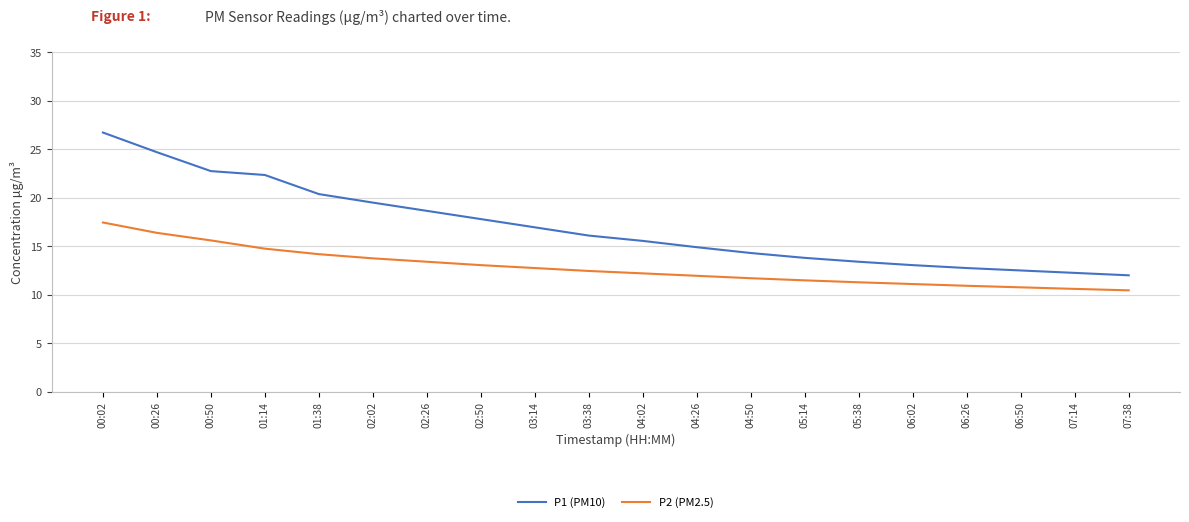

Where does the P1 (PM10) series first go above 16?

00:02